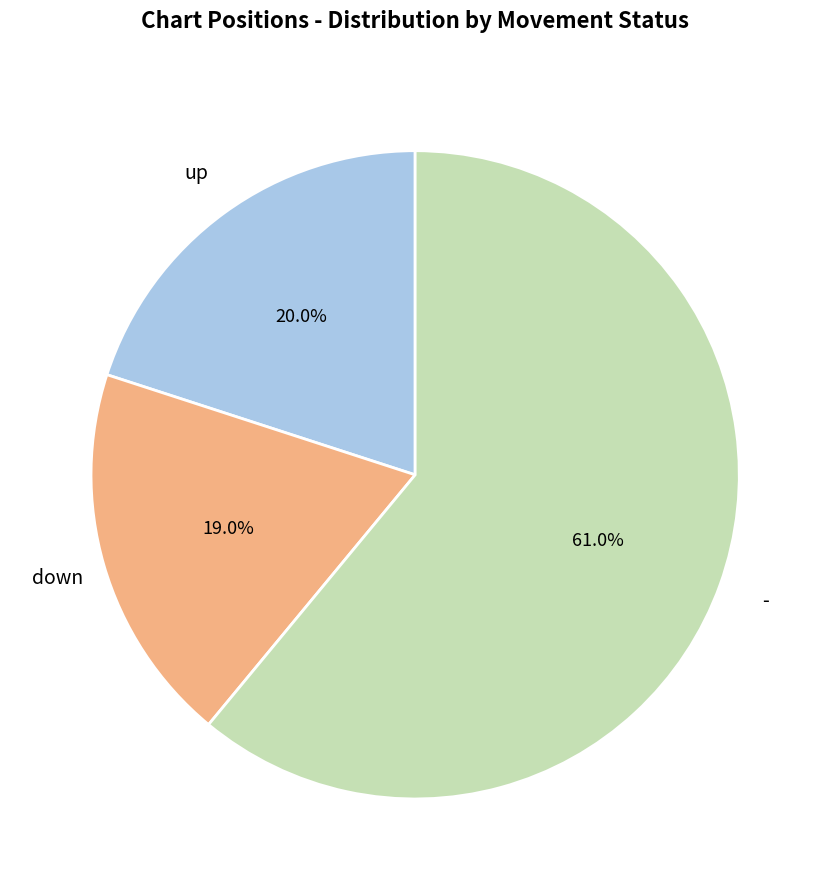

What is the largest slice in the pie chart?

-